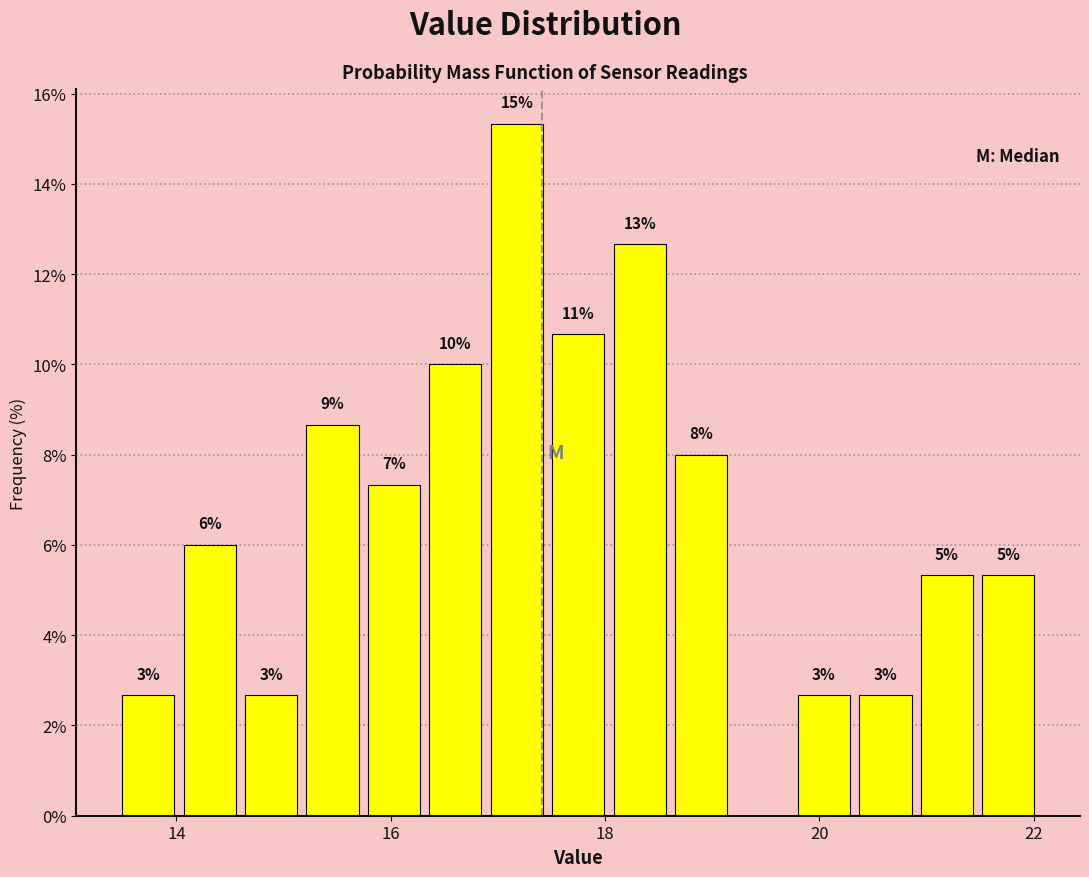

Around what value on the x-axis is the tallest bar? Give the approximate position of its centre, as read against the axis.

17.2